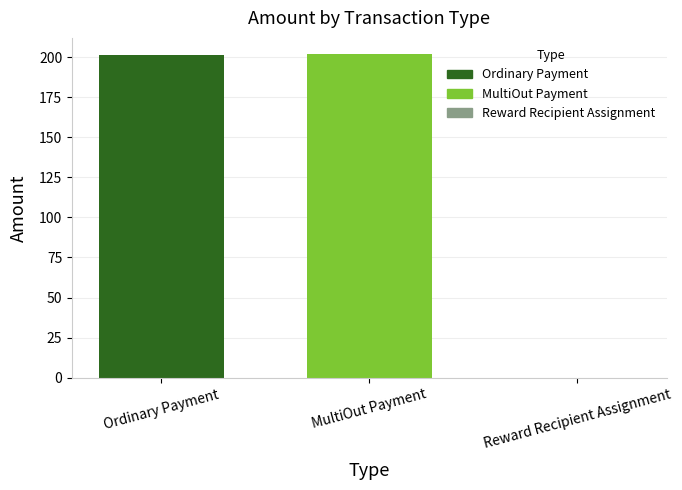

Between Reward Recipient Assignment and MultiOut Payment, which is larger?

MultiOut Payment